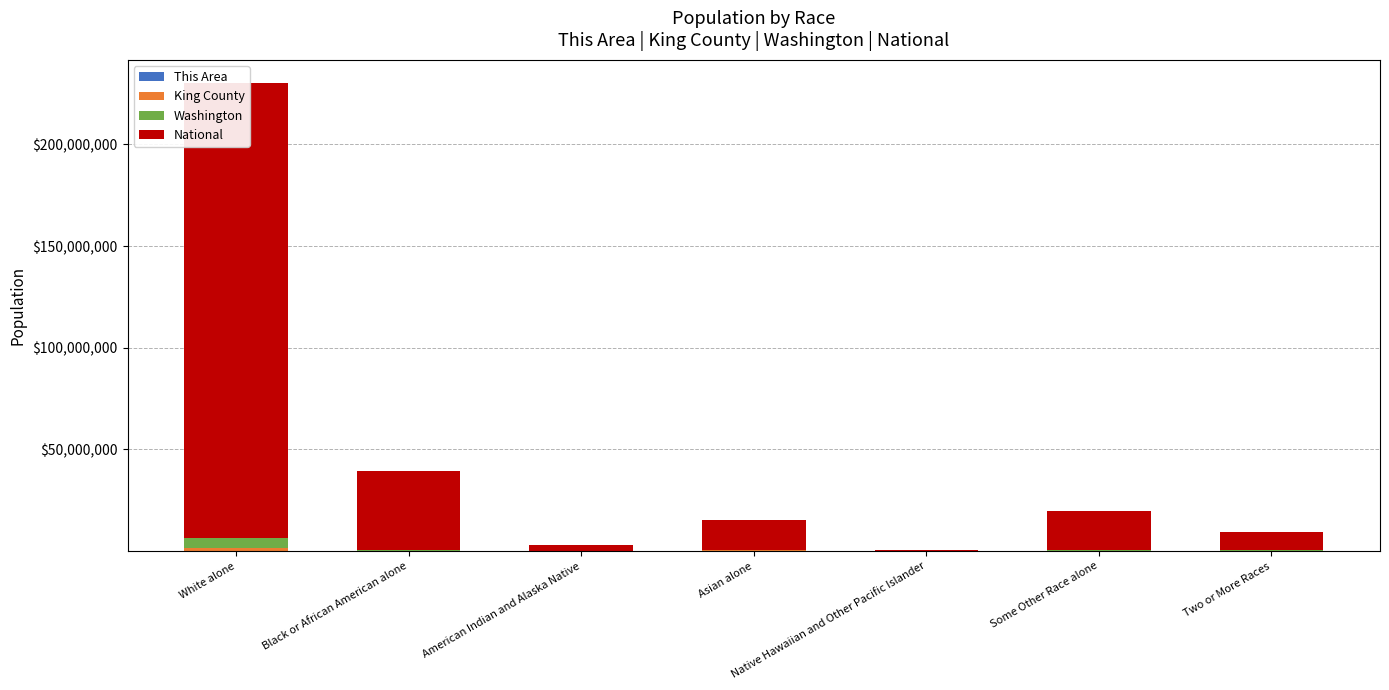

Where is National nearest to the value 112046639?

Black or African American alone